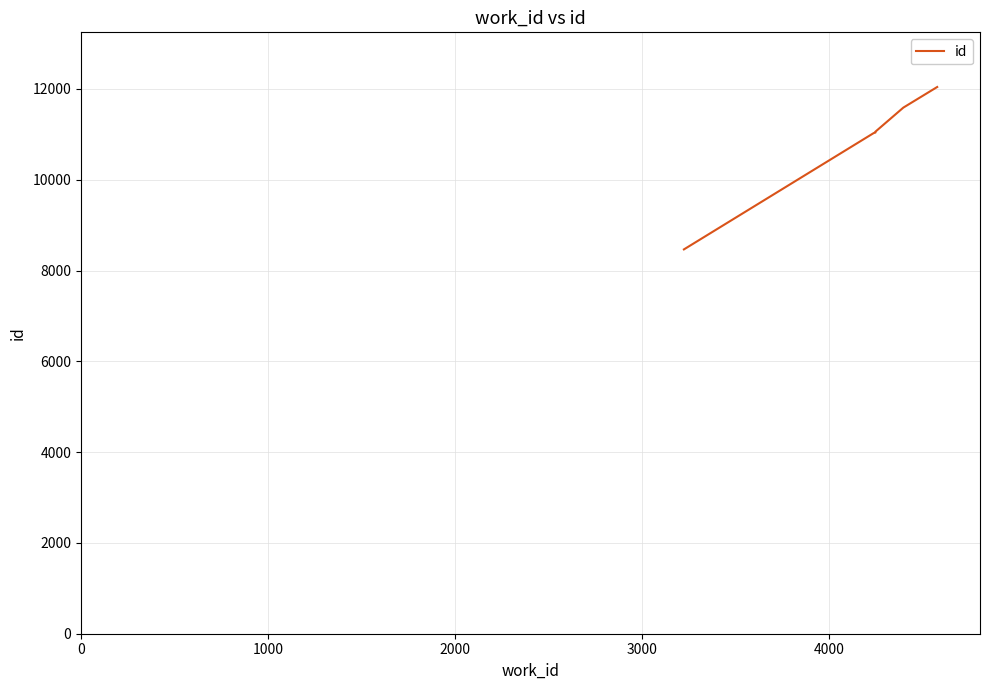

What is the difference between the second highest and second lowest values?

562